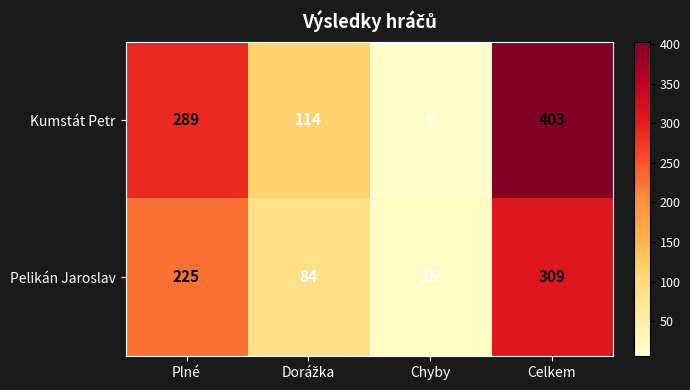

Reading left to right, transcribe all the data shown in this chart.

Kumstát Petr: 289	114	6	403
Pelikán Jaroslav: 225	84	16	309